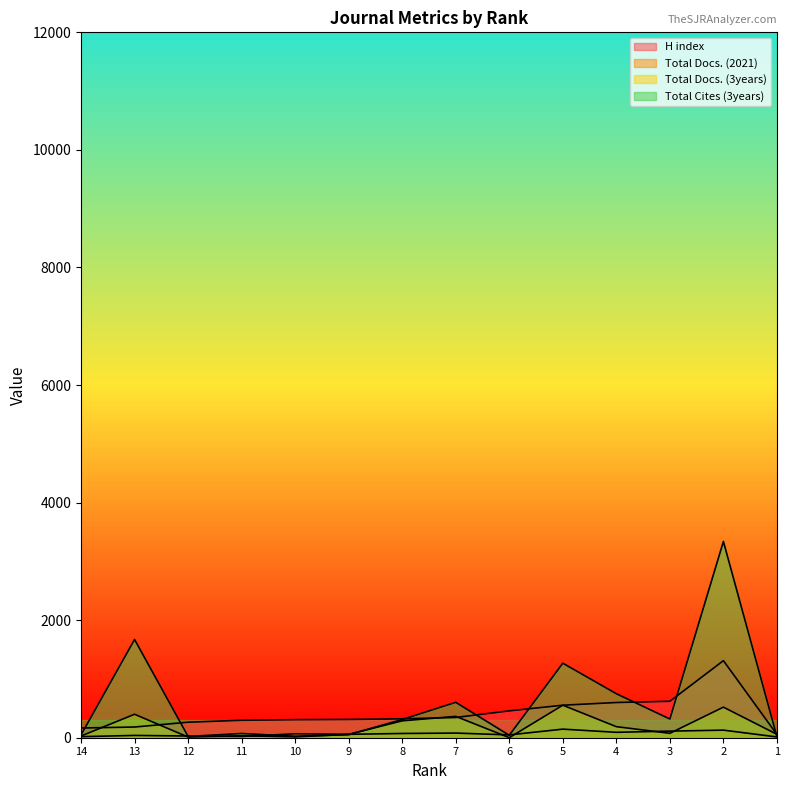

True or false: Total Docs. (2021) has more than 0 points higher than both neighbors.

True